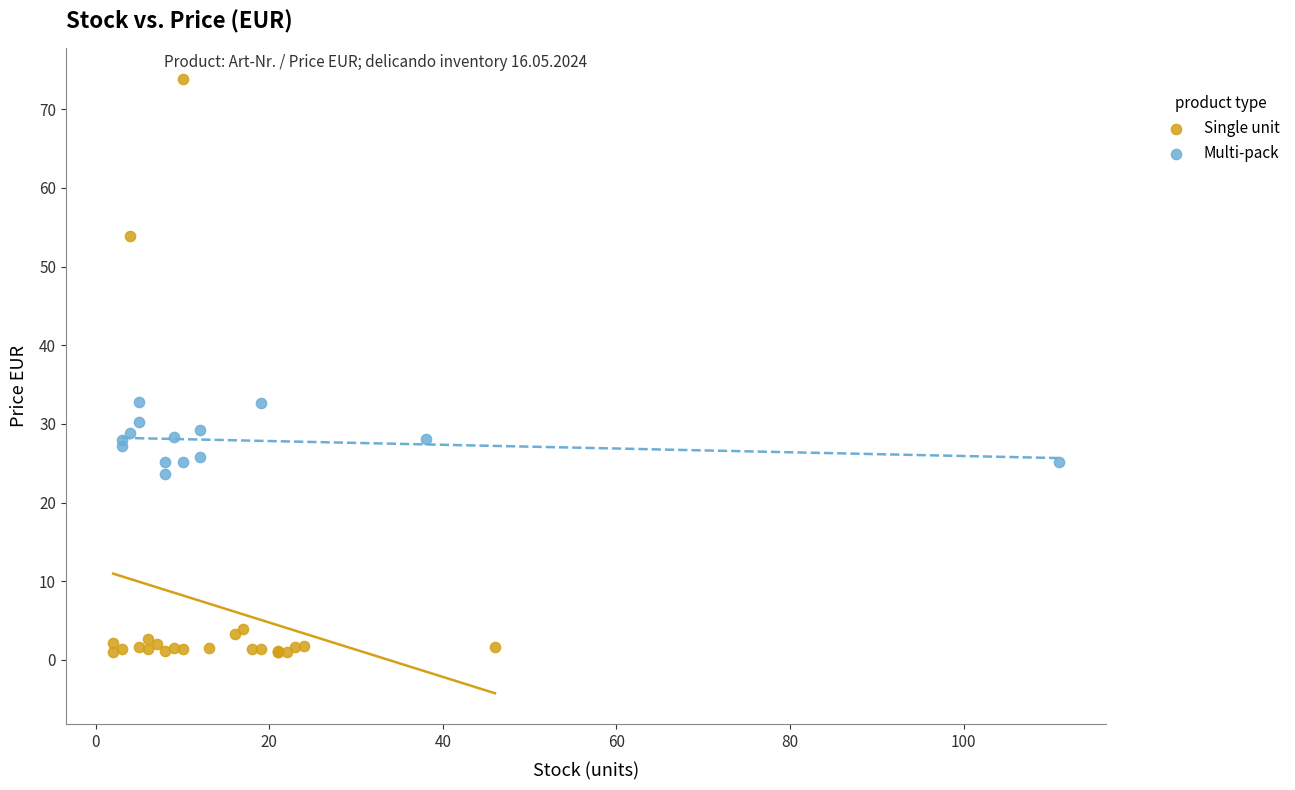

Which series contains the lowest Y value?

Single unit